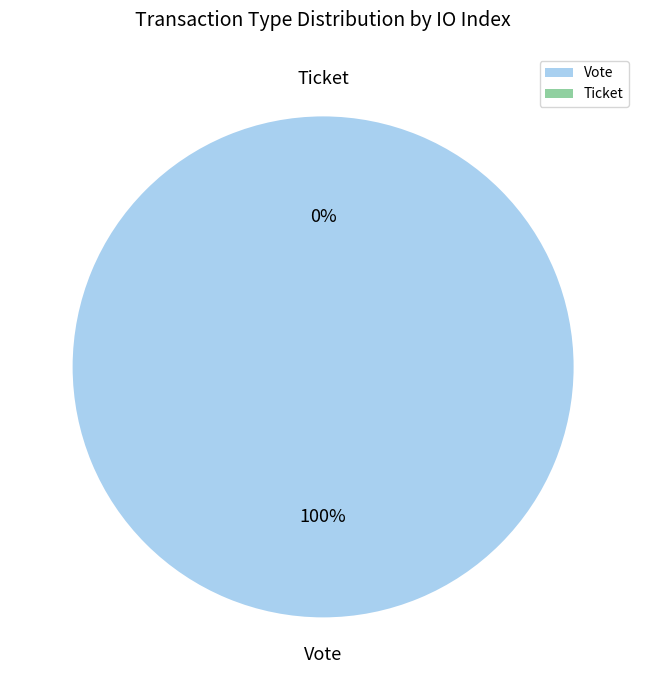

What is the smallest slice in the pie chart?

Ticket